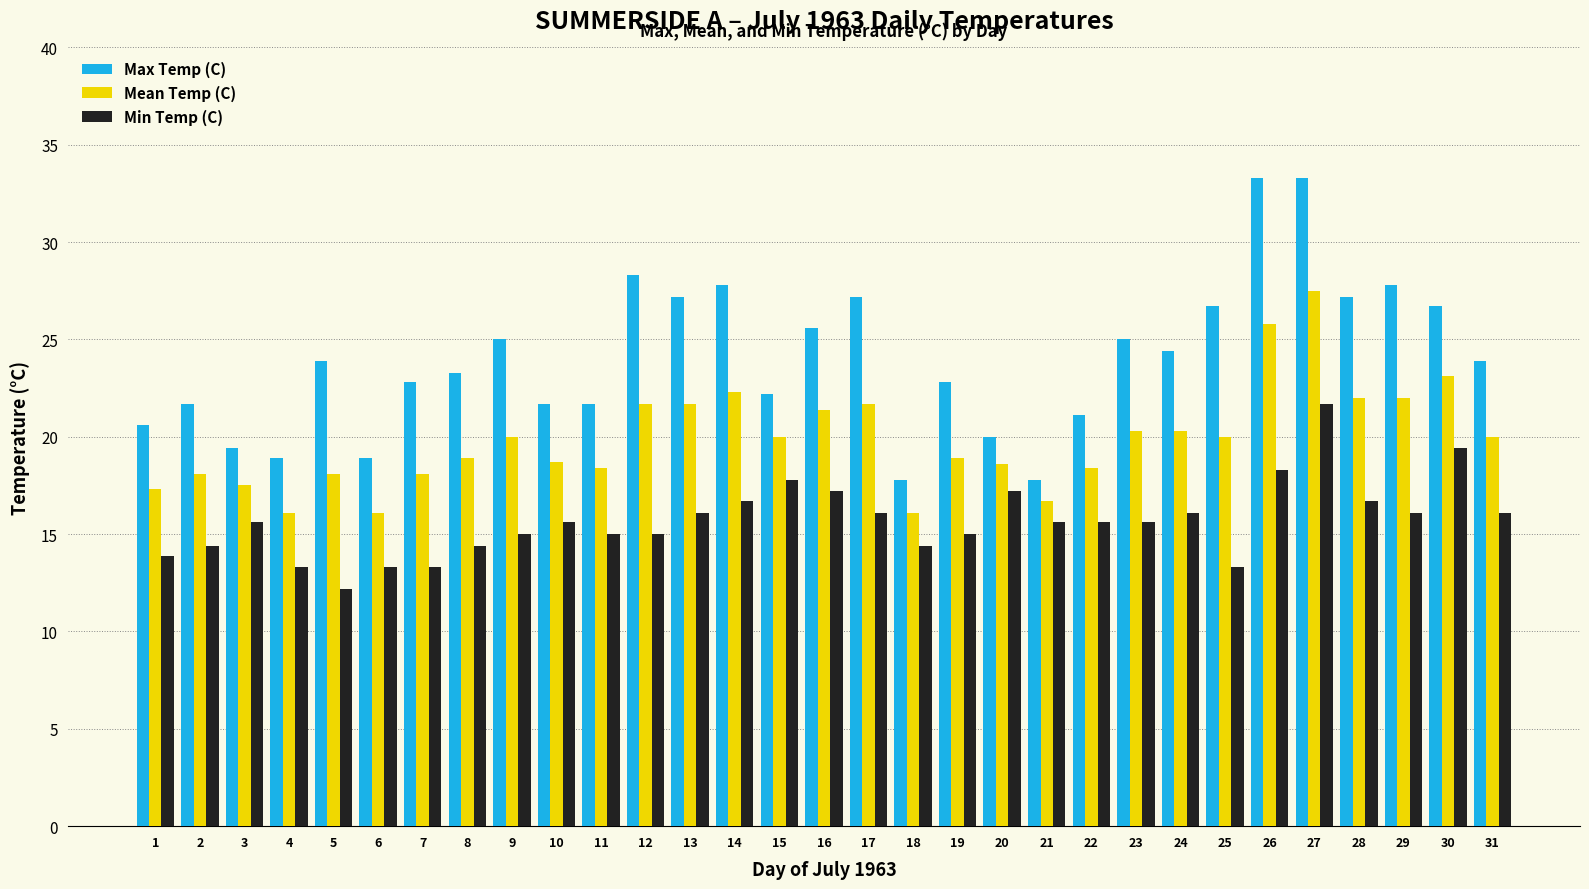

How many series are shown in this chart?

3